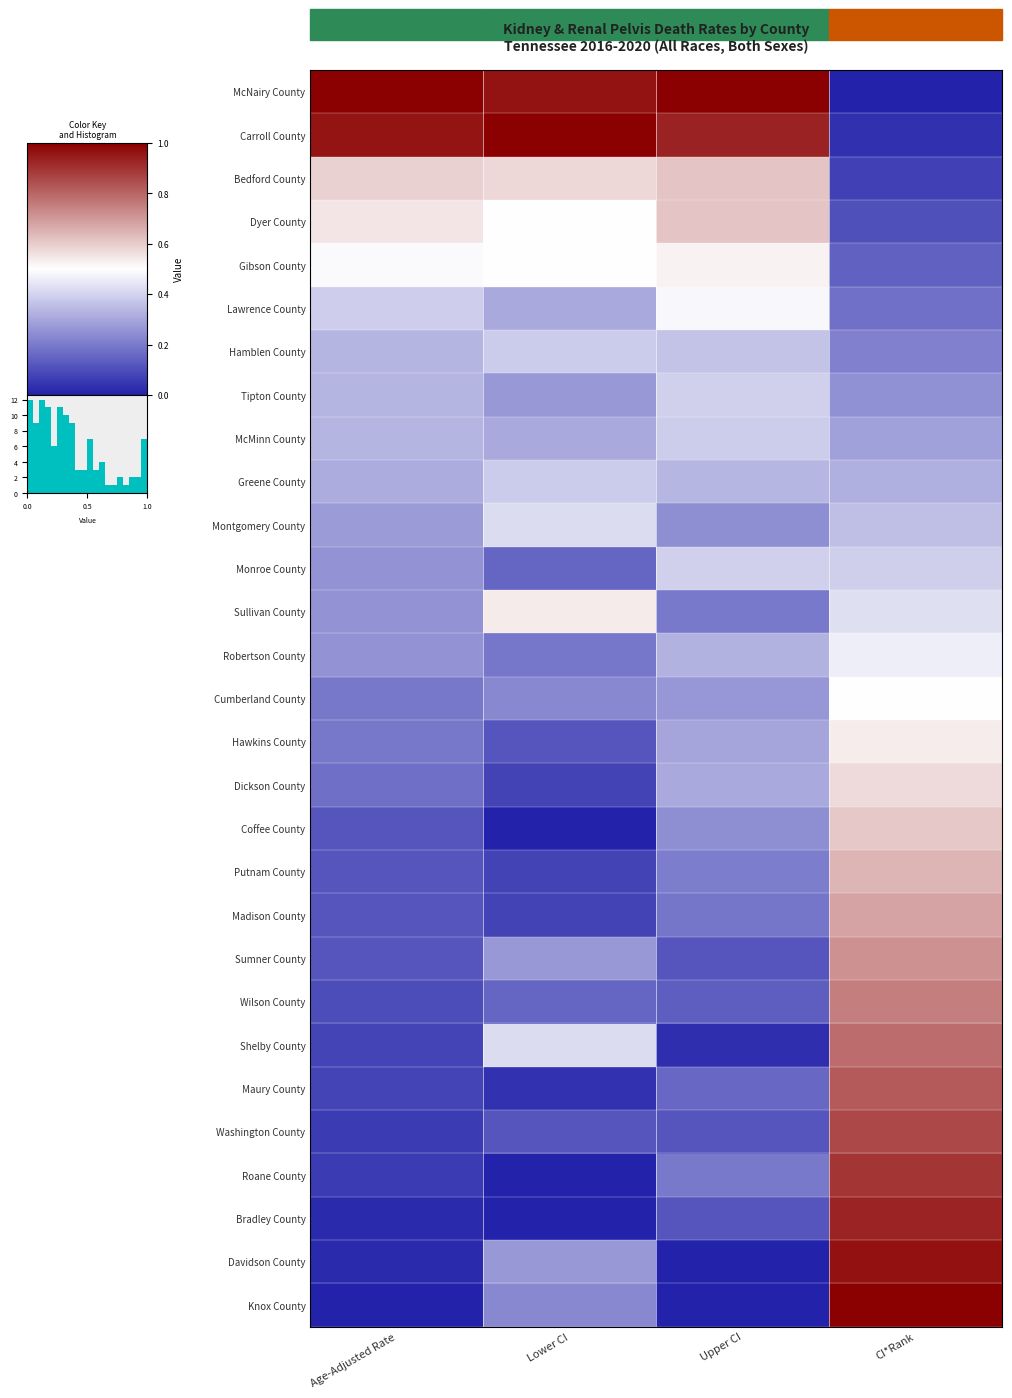

Count the number of data series in this chart.

29